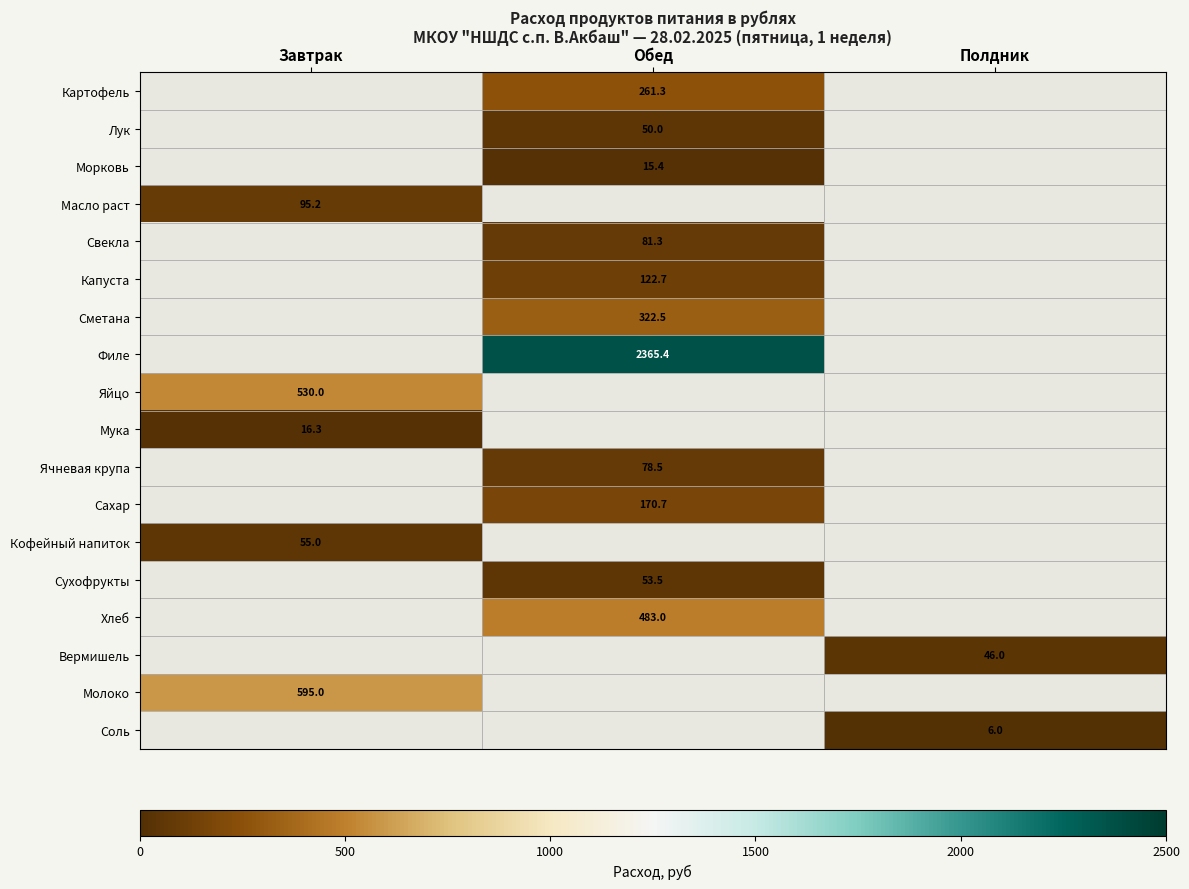

The Хлеб series shows 483.0 at Обед. True or false?

True